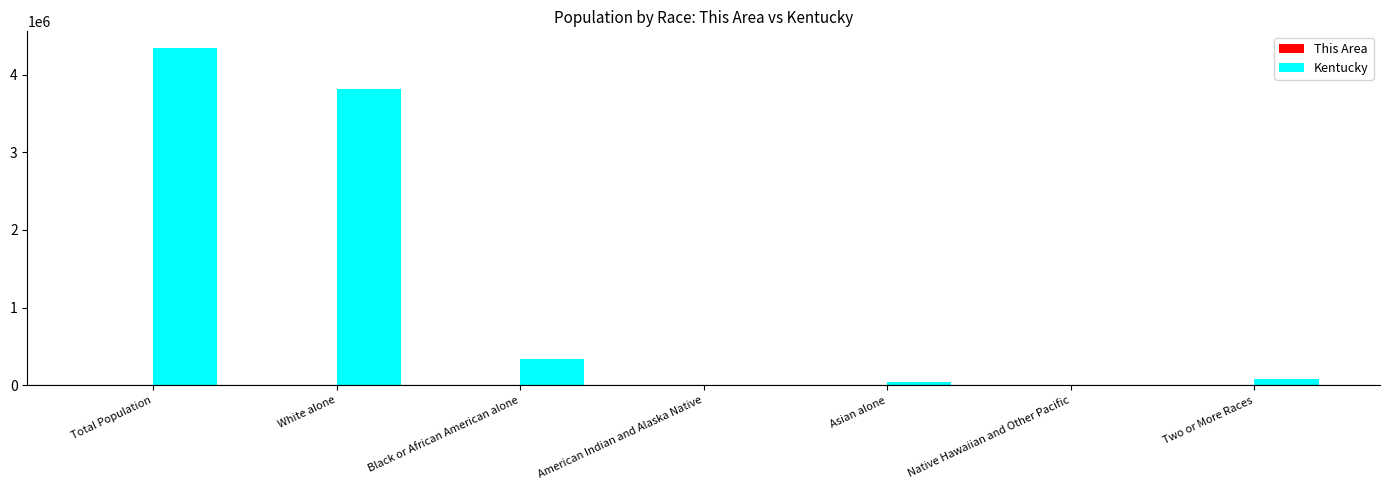

At which category is the sum across all series the highest?

Total Population